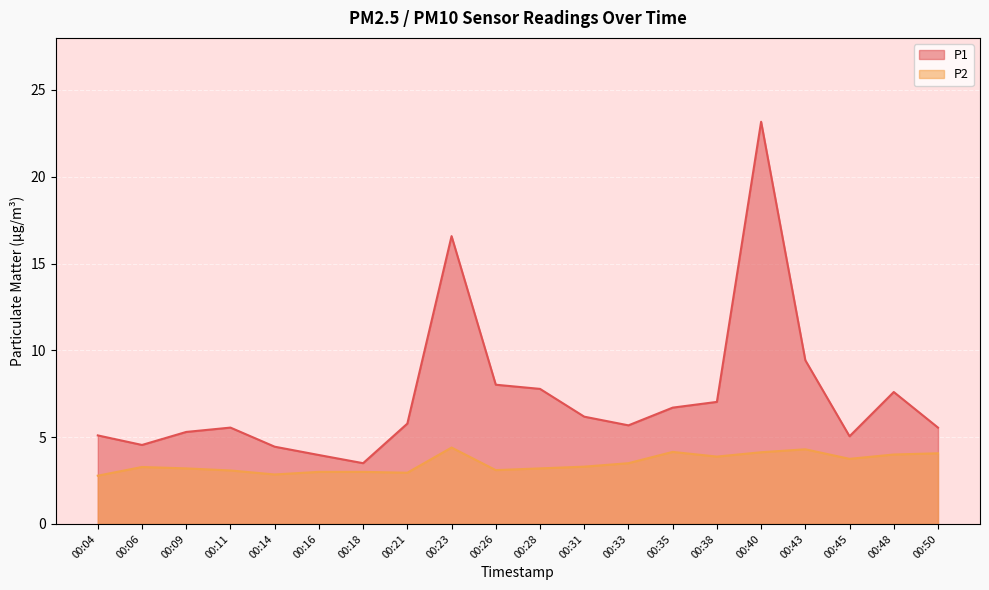

Rank the categories by P1 value from lowest to highest.

00:18, 00:16, 00:14, 00:06, 00:45, 00:04, 00:09, 00:11, 00:50, 00:33, 00:21, 00:31, 00:35, 00:38, 00:48, 00:28, 00:26, 00:43, 00:23, 00:40